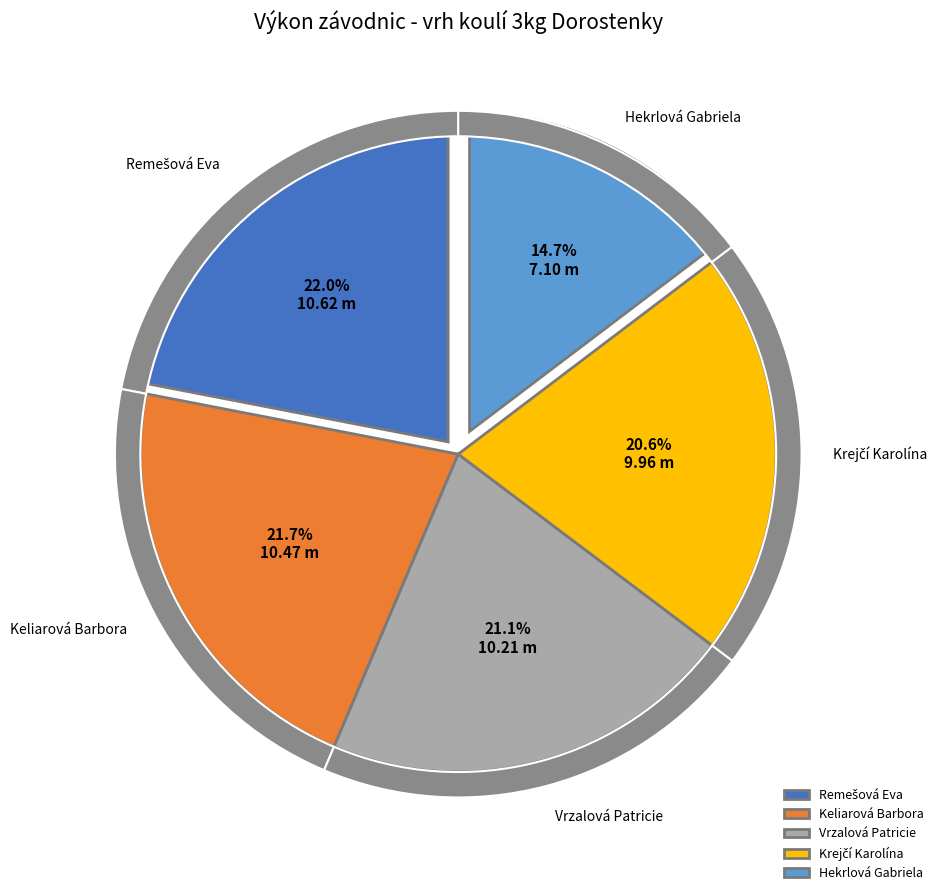

Which has a higher value, Keliarová Barbora or Krejčí Karolína?

Keliarová Barbora